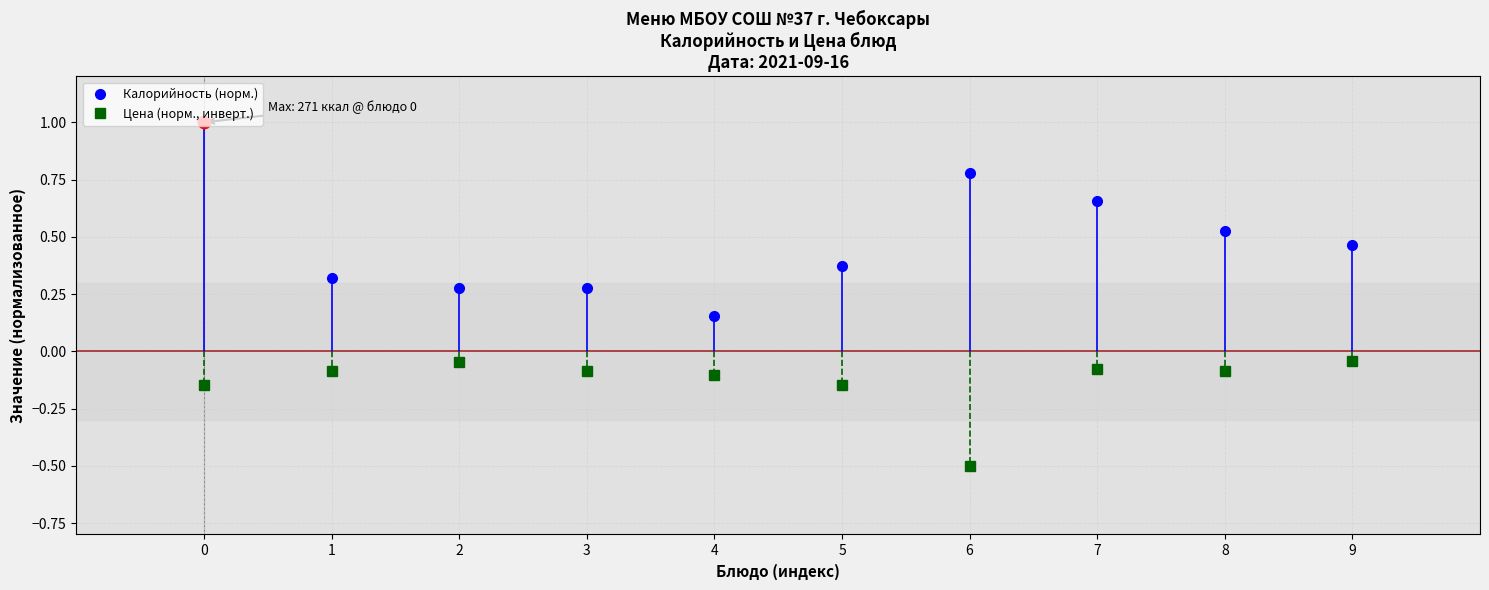

Which series changed the most between 0 and 2?

Калорийность (норм.)